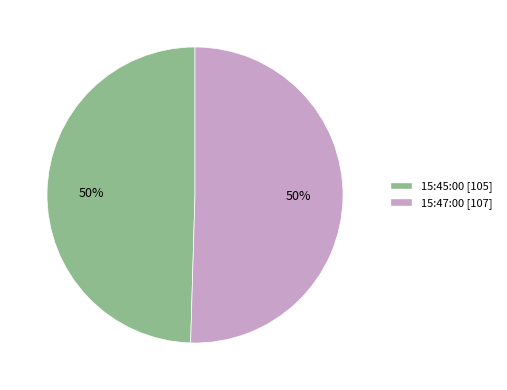

What is the ratio of the value at 15:45:00 to the value at 15:47:00?

1.0